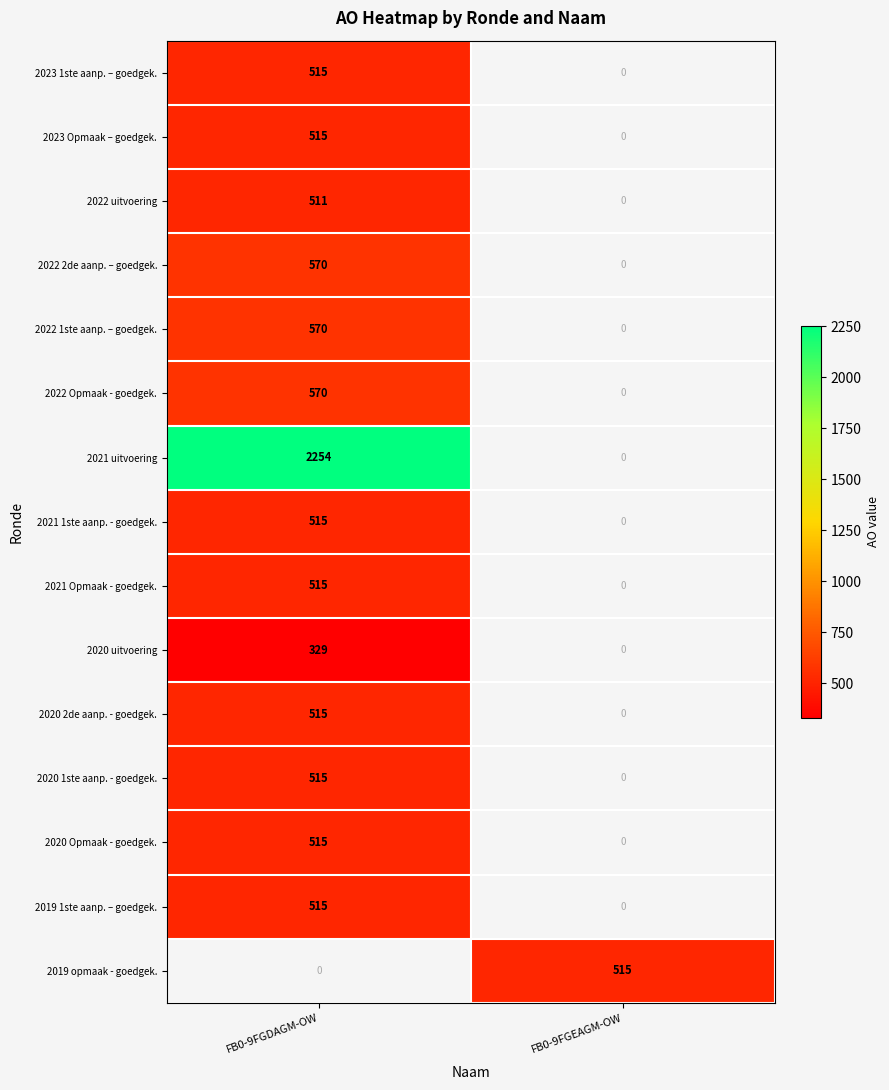

Between FB0-9FGDAGM-OW and FB0-9FGEAGM-OW, which series saw the biggest shift?

2021 uitvoering